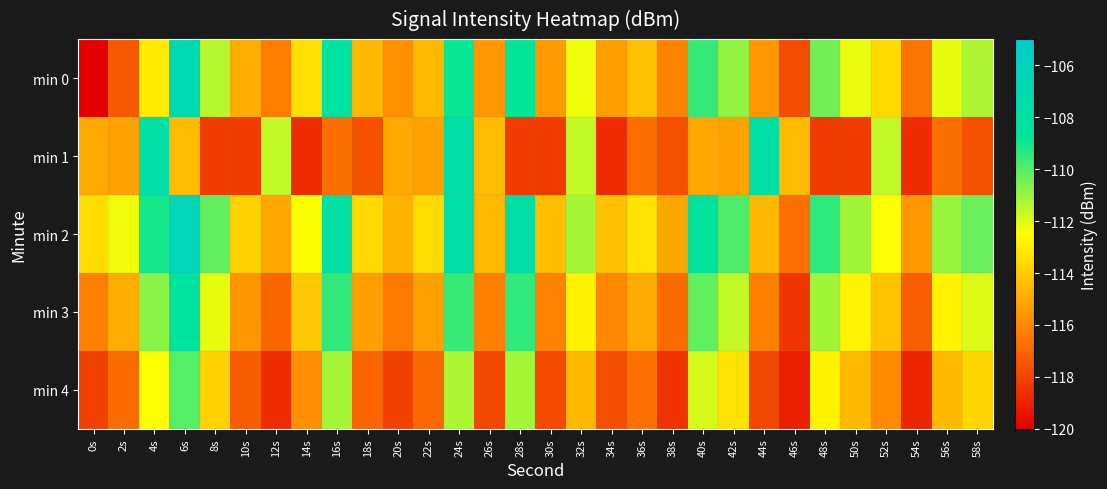

At which category is the sum across all series the highest?

24s